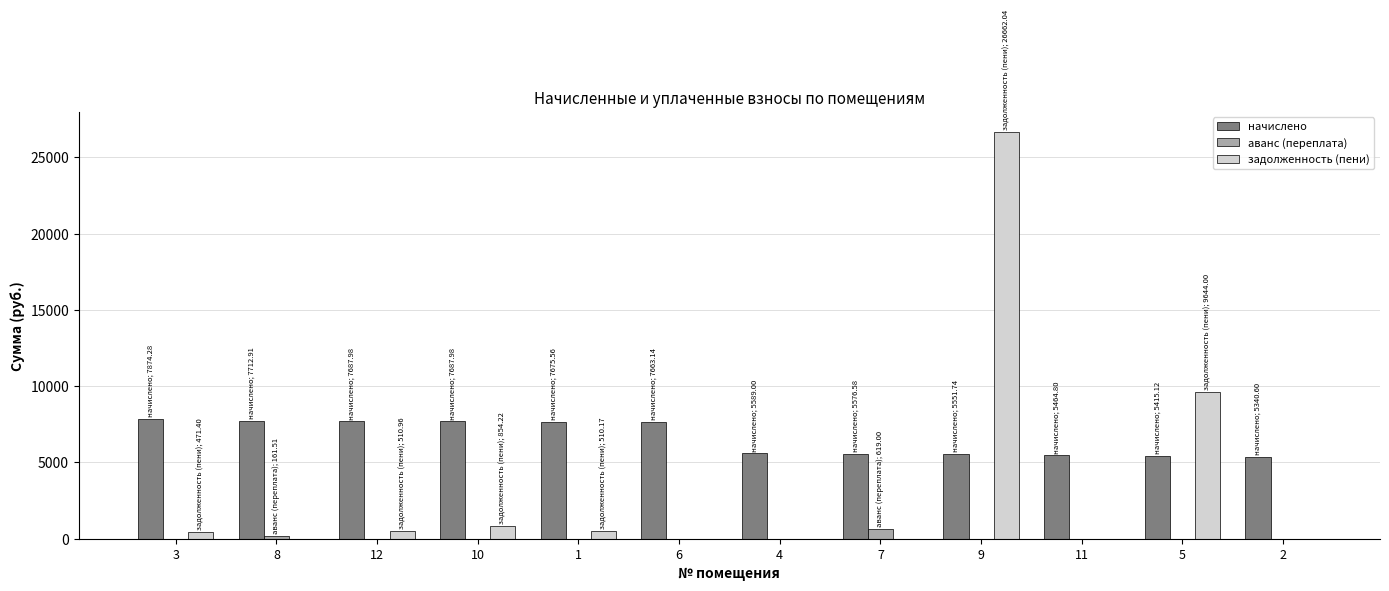

At which category is the sum across all series the highest?

9